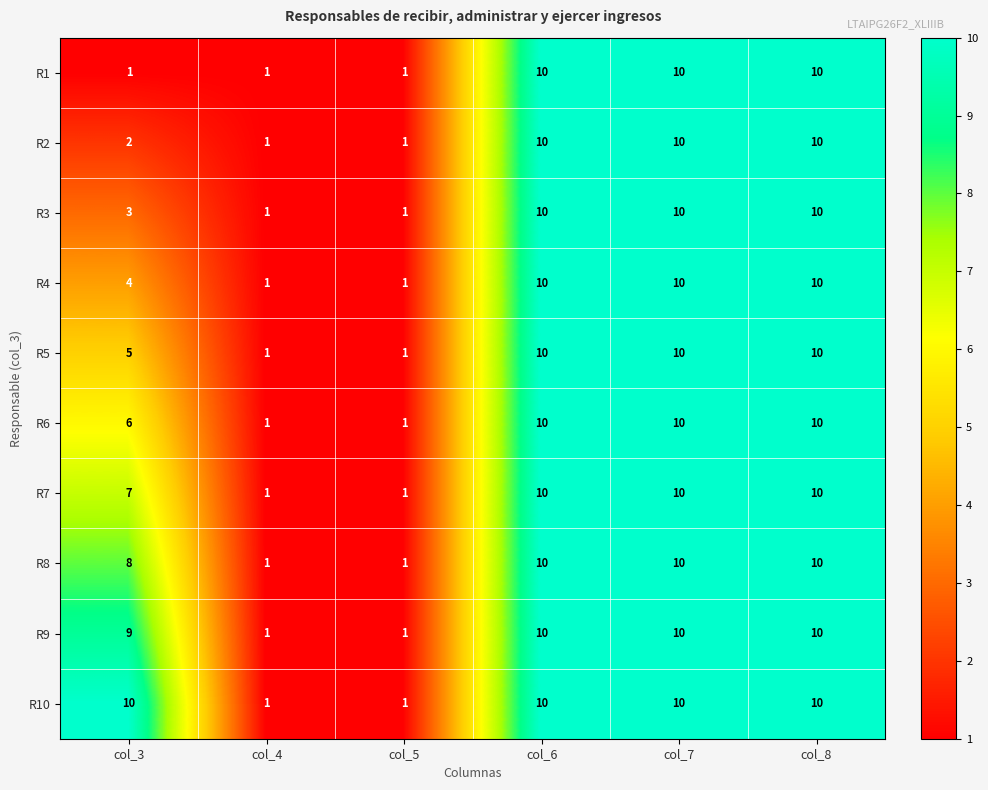

What is the greatest value displayed?

10